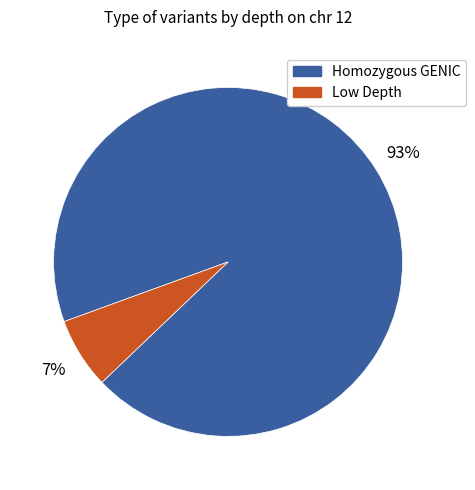

To the nearest percent, what is the average slice percentage?

50%